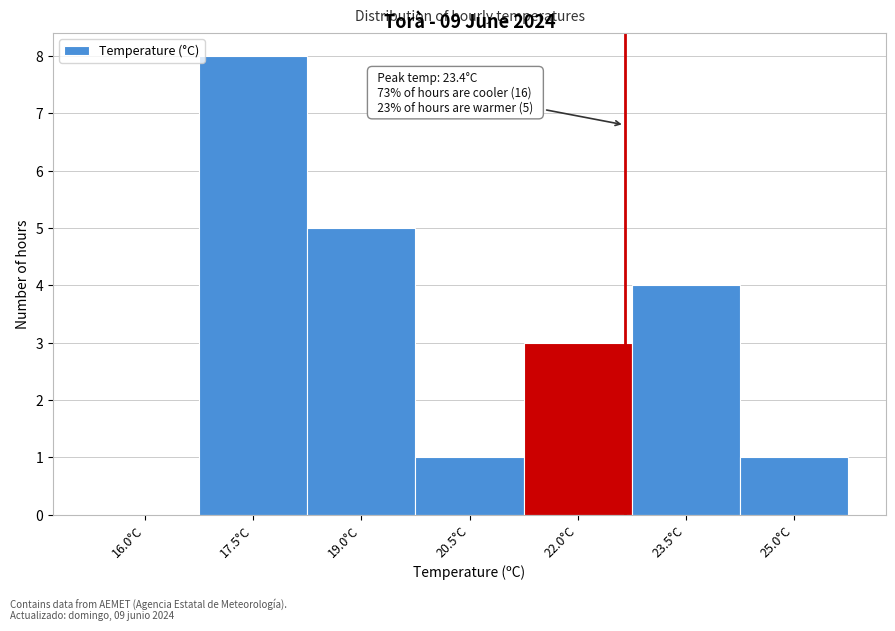

Reading left to right, list all the values displayed in this chart.

16.0°C=0	17.5°C=8	19.0°C=5	20.5°C=1	22.0°C=3	23.5°C=4	25.0°C=1